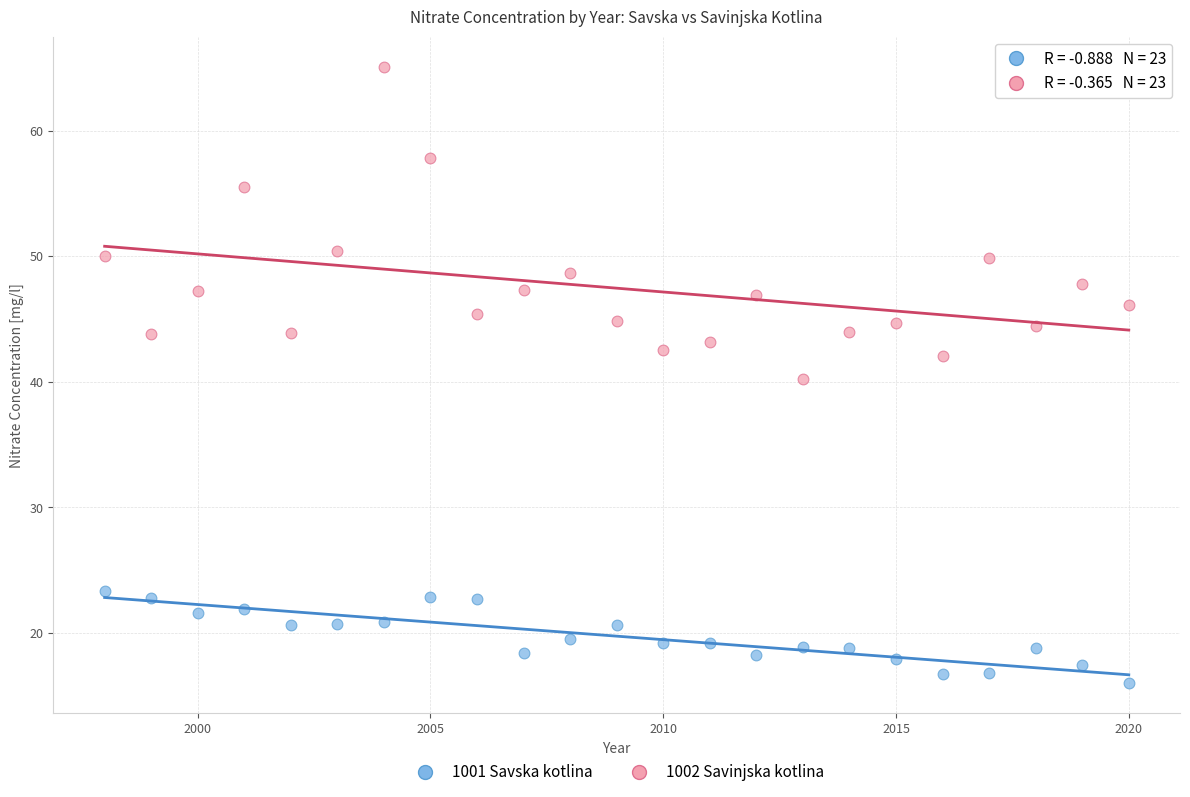

Which series reaches the maximum Y coordinate?

1002 Savinjska kotlina